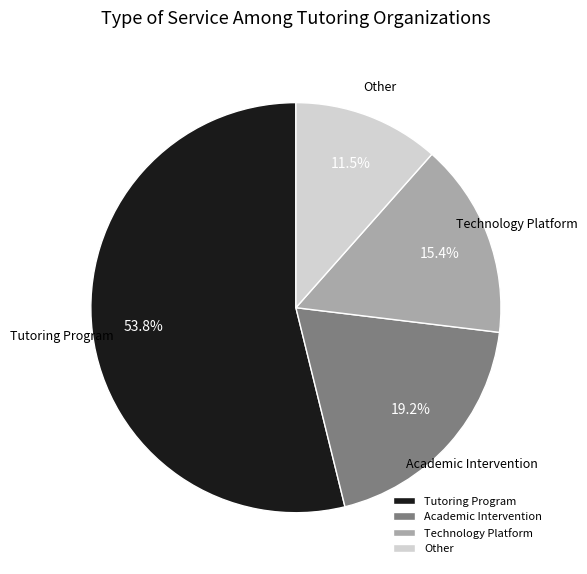

Does Tutoring Program represent more than half of the total?

Yes